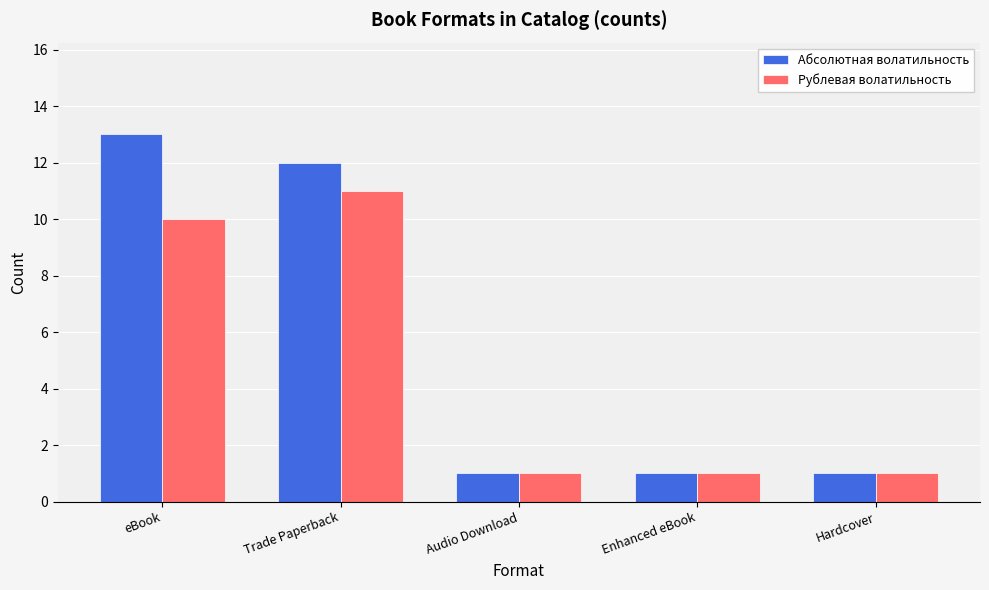

What is the highest value of the Абсолютная волатильность series?

13